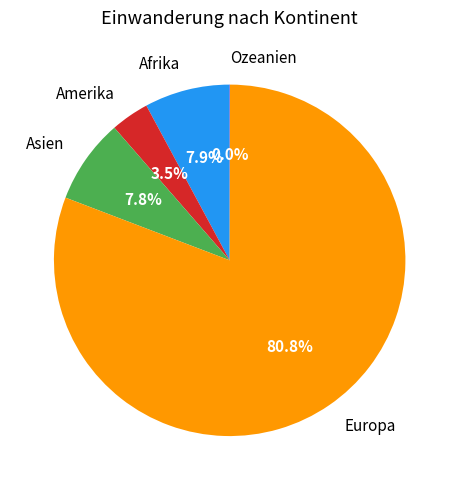

To the nearest percent, what is the average slice percentage?

20%